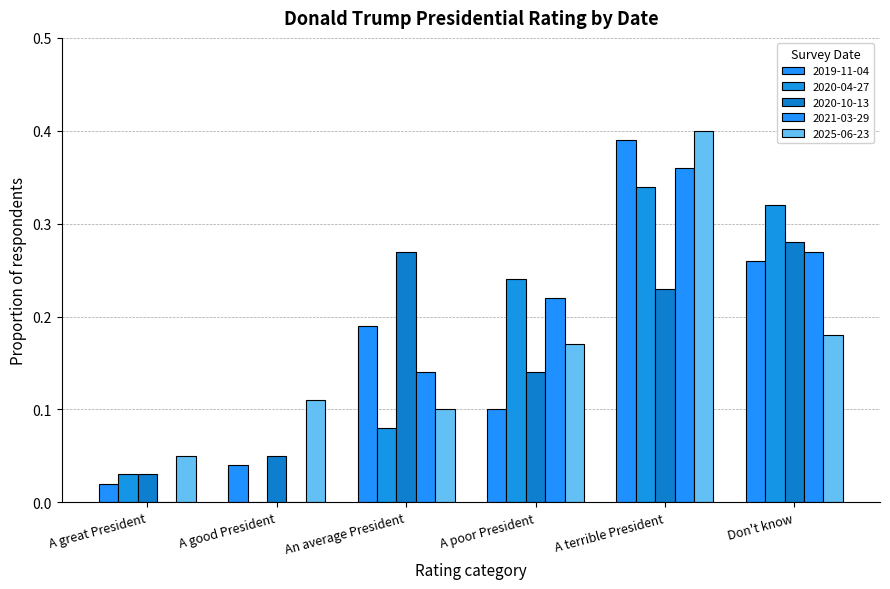

Which label corresponds to the largest value in the chart?

A terrible President